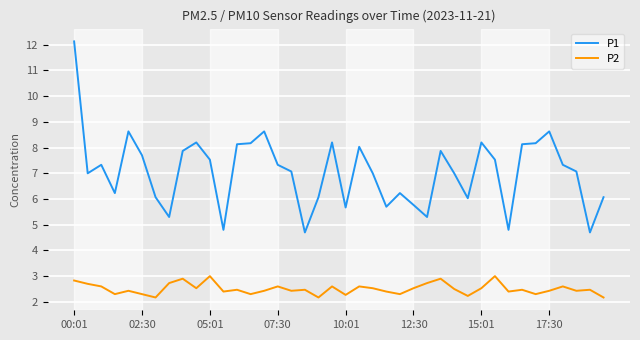

Which series has the widest spread of values?

P1